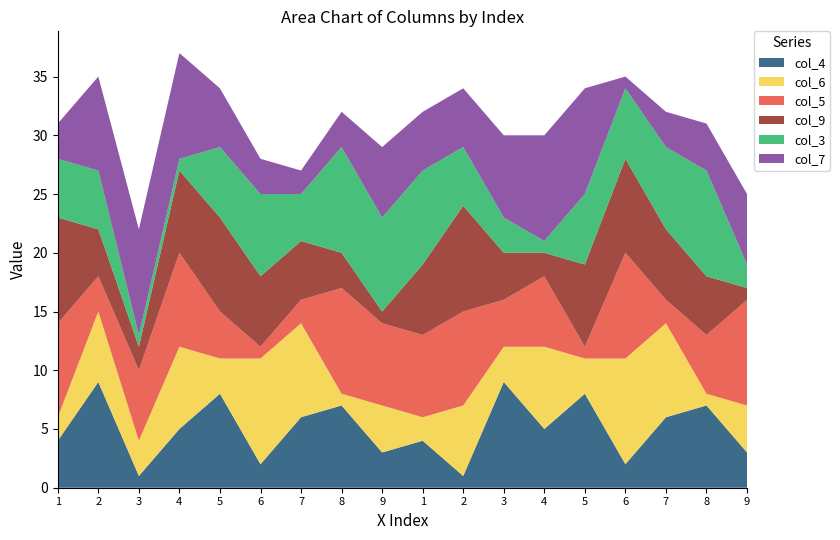

Reading left to right, list all the values displayed in this chart.

col_4: 4	9	1	5	8	2	6	7	3	4	1	9	5	8	2	6	7	3
col_6: 2	6	3	7	3	9	8	1	4	2	6	3	7	3	9	8	1	4
col_5: 8	3	6	8	4	1	2	9	7	7	8	4	6	1	9	2	5	9
col_9: 9	4	2	7	8	6	5	3	1	6	9	4	2	7	8	6	5	1
col_3: 5	5	1	1	6	7	4	9	8	8	5	3	1	6	6	7	9	2
col_7: 3	8	9	9	5	3	2	3	6	5	5	7	9	9	1	3	4	6